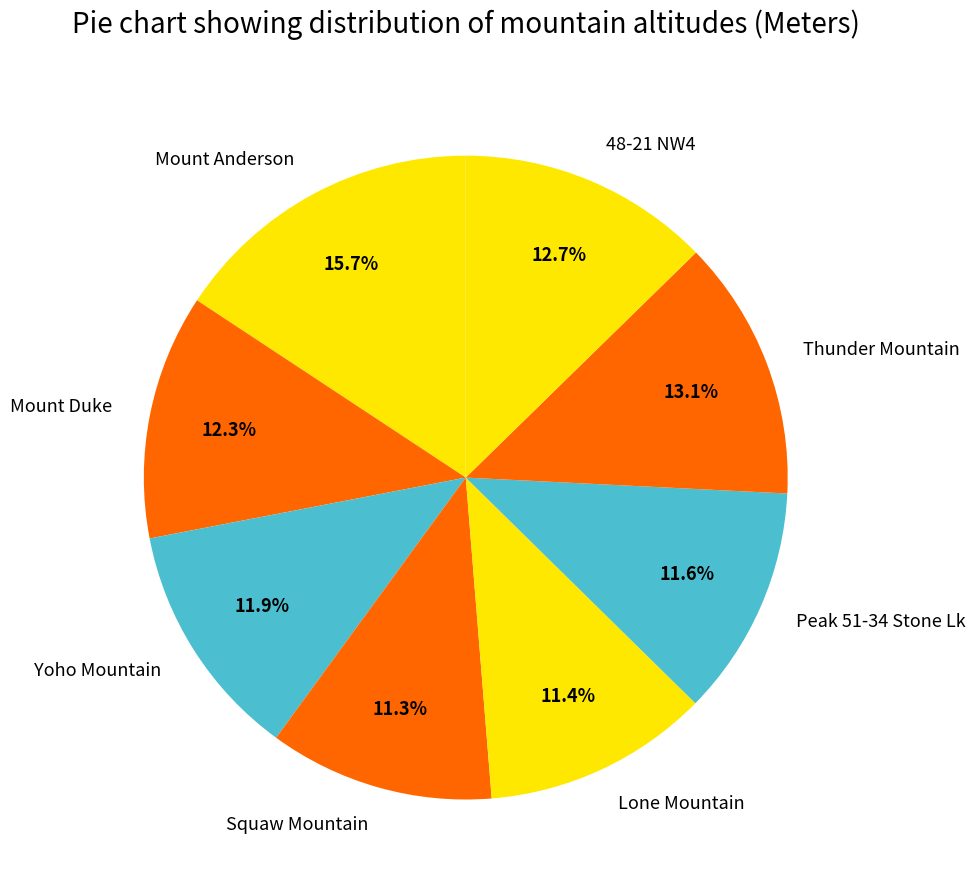

Which slice is the largest?

Mount Anderson